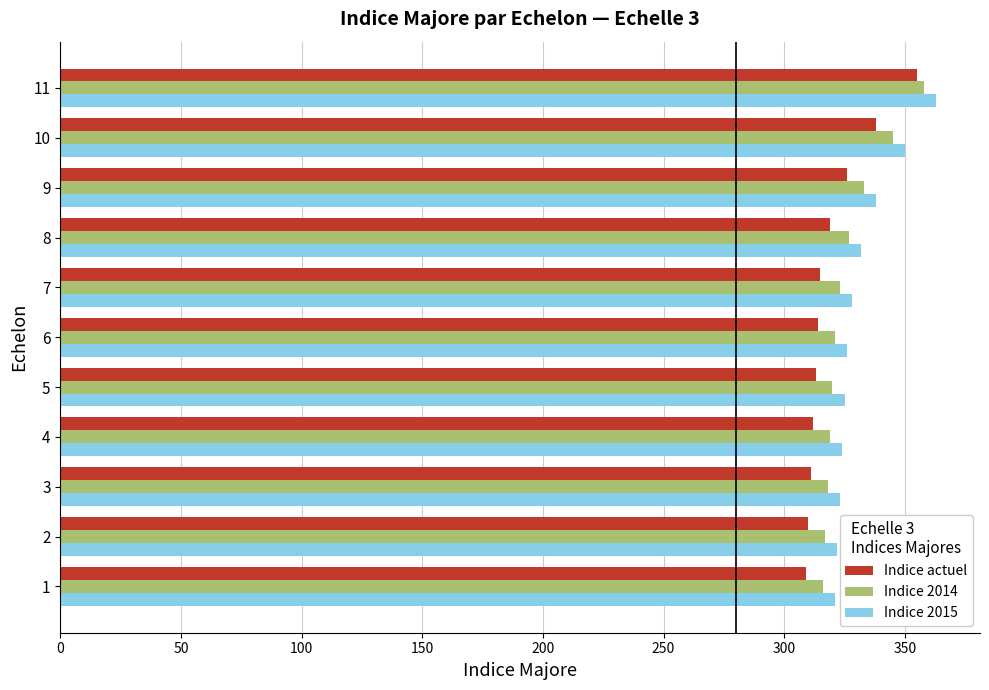

What is the smallest value displayed?

309